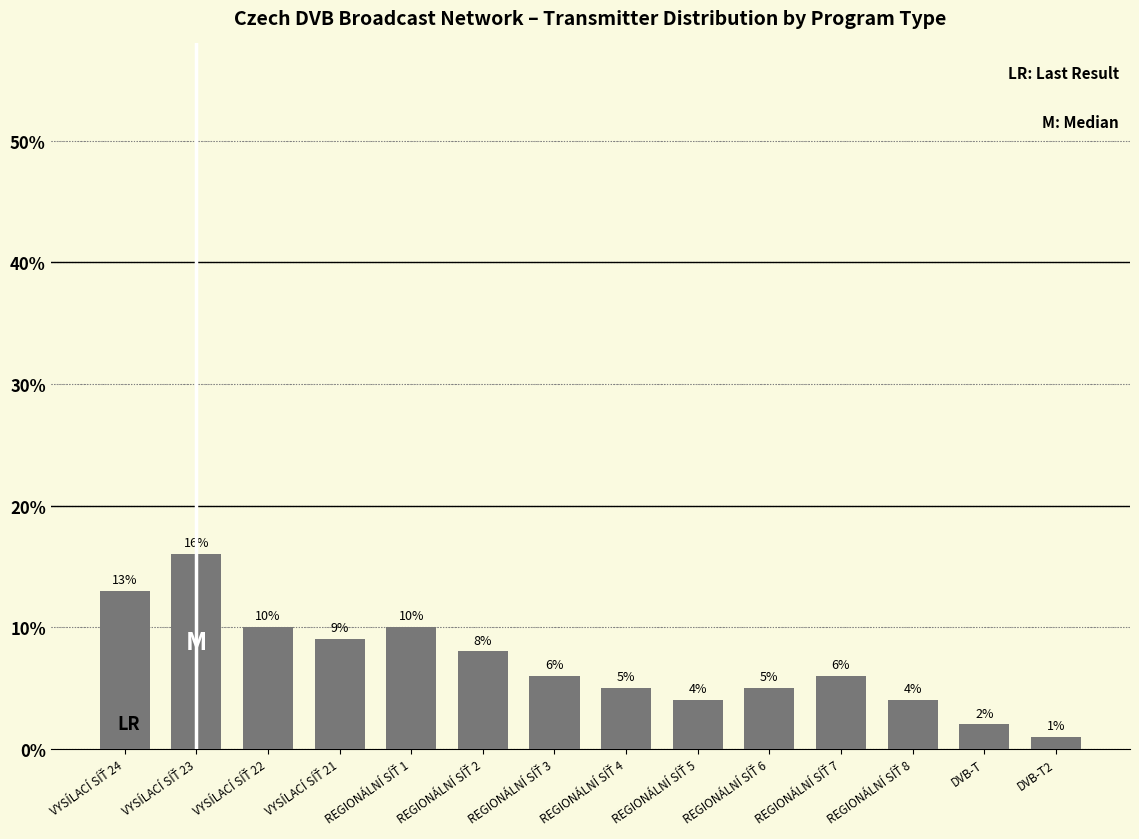

What is the value of the 10th bar from the left?

5